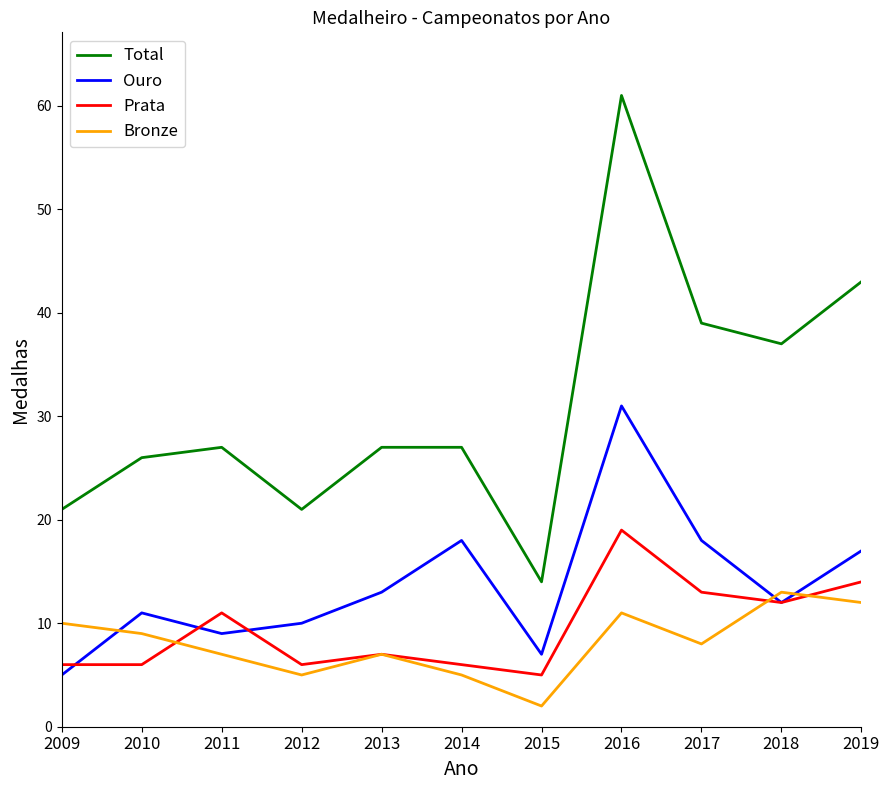

Where does the Bronze series first go above 8?

2009